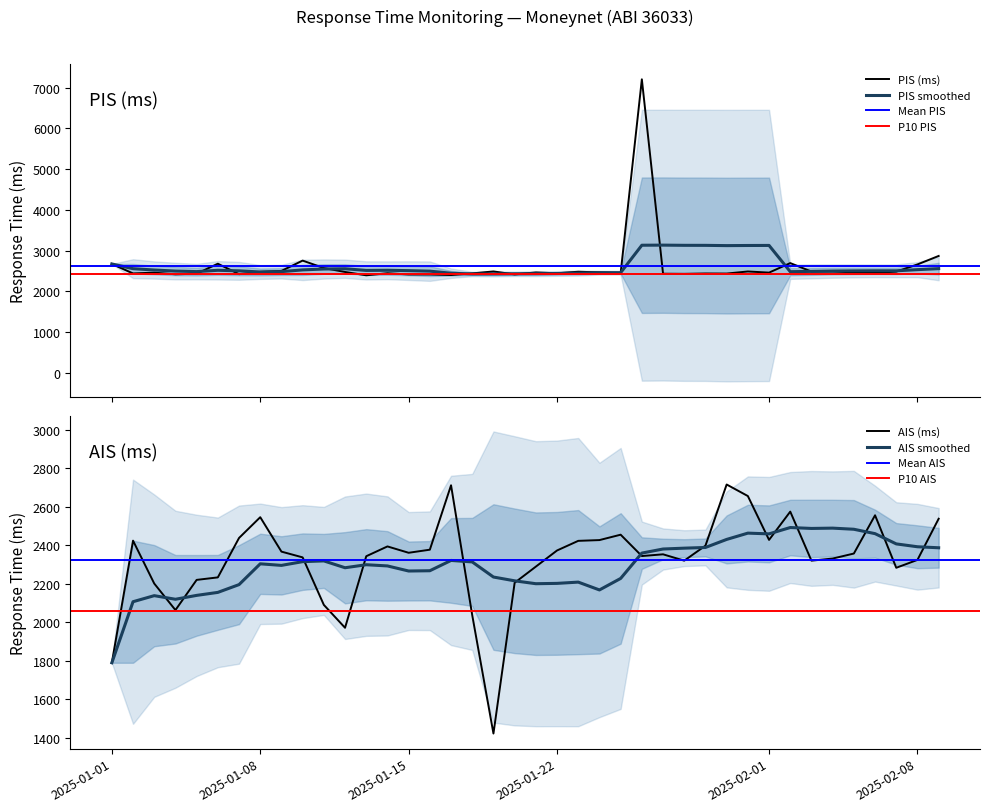

What is the label of the 10th point from the right?

2025-01-31